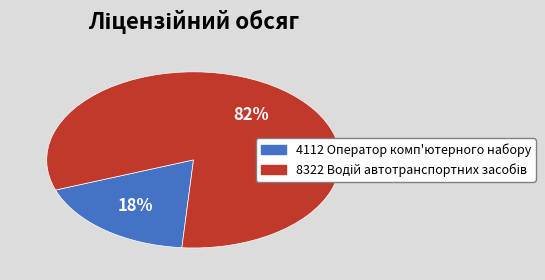

To the nearest percent, what is the average slice percentage?

50%